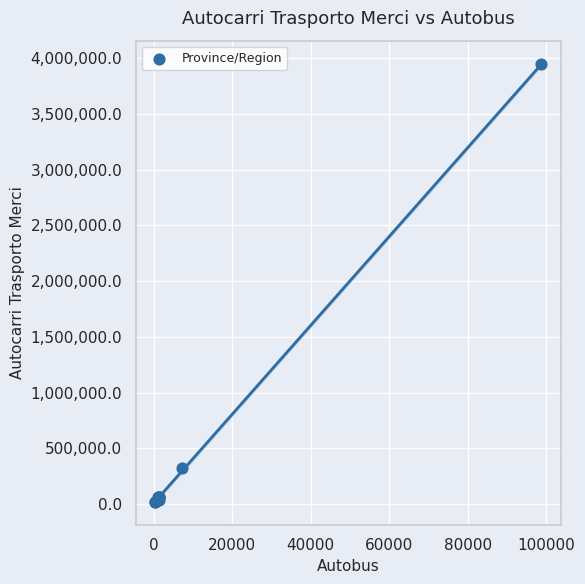

What Y value in the scatter plot is closest to 1980508?

329301